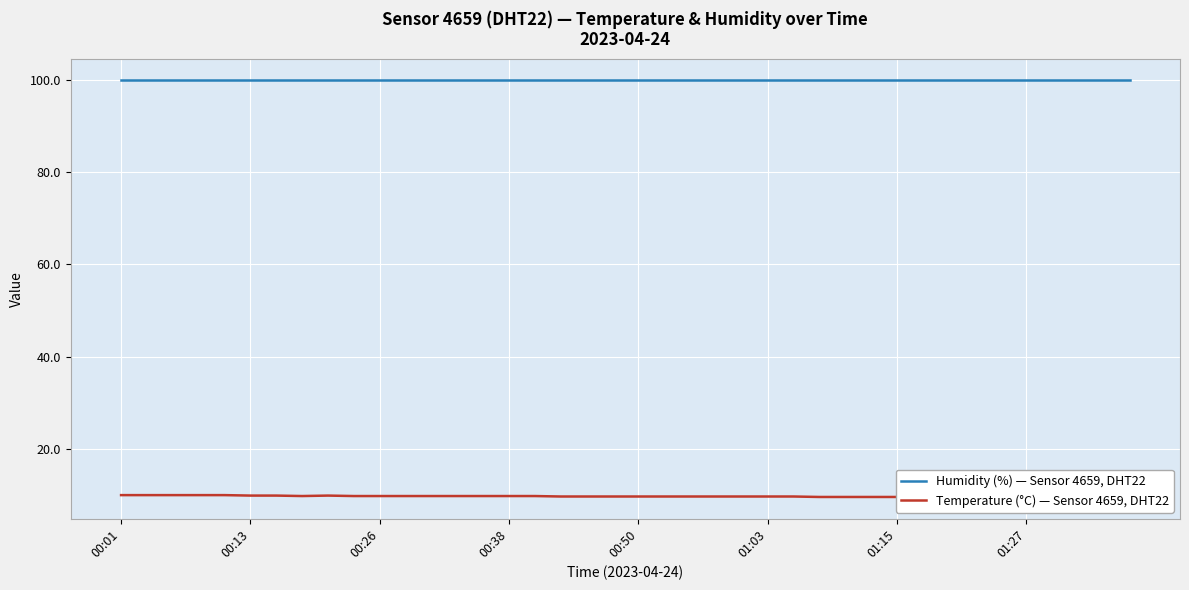

What is the lowest value of the Temperature (°C) — Sensor 4659, DHT22 series?

9.5